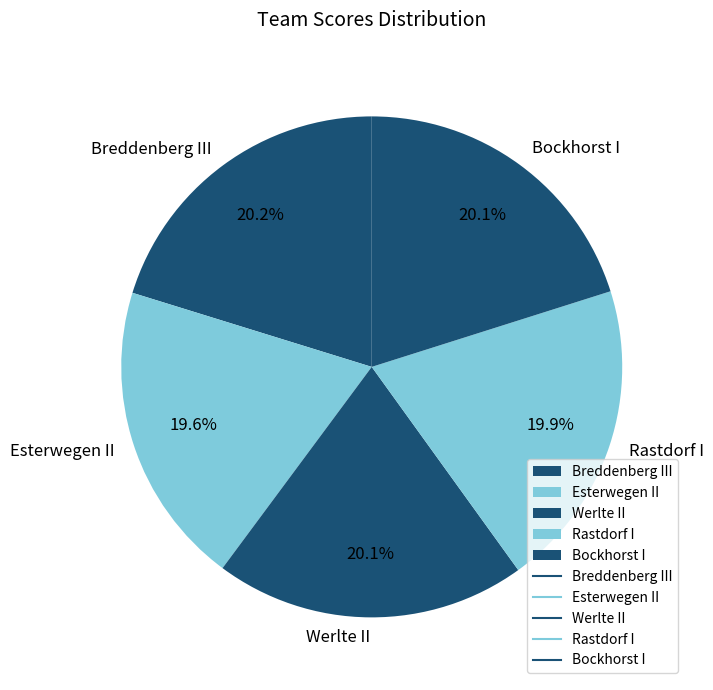

Is there a majority slice in this chart?

No